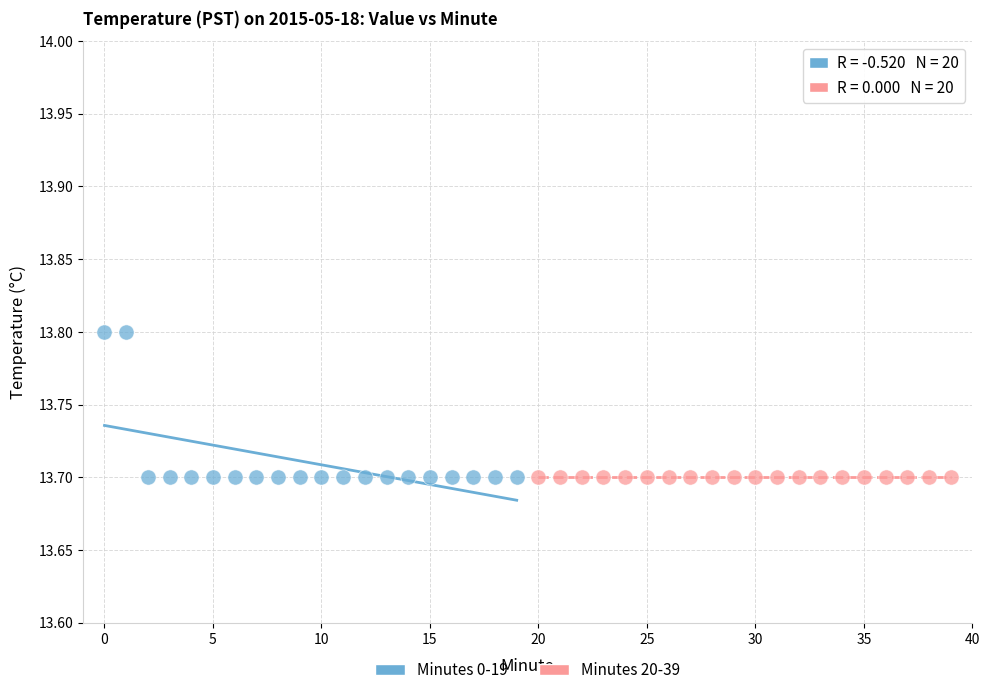

Which series reaches the maximum Y coordinate?

Minutes 0-19